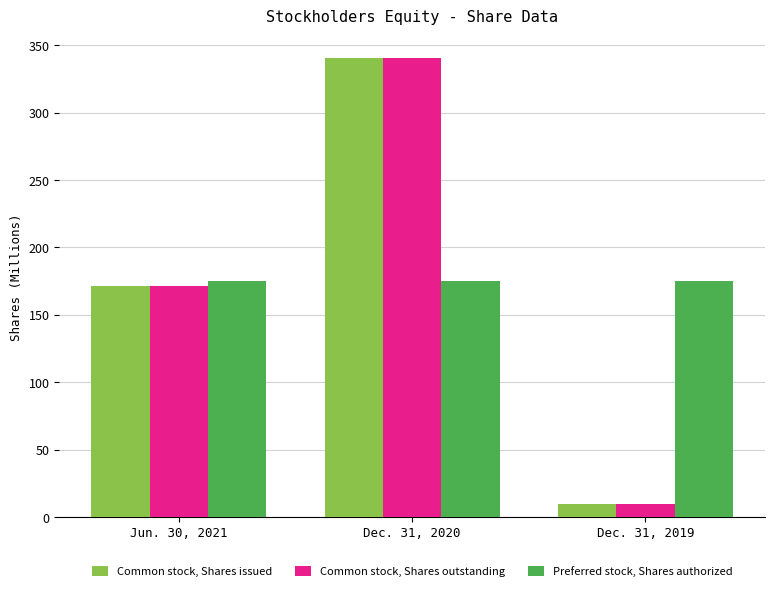

What is the sum of all Common stock, Shares outstanding values?

521.7